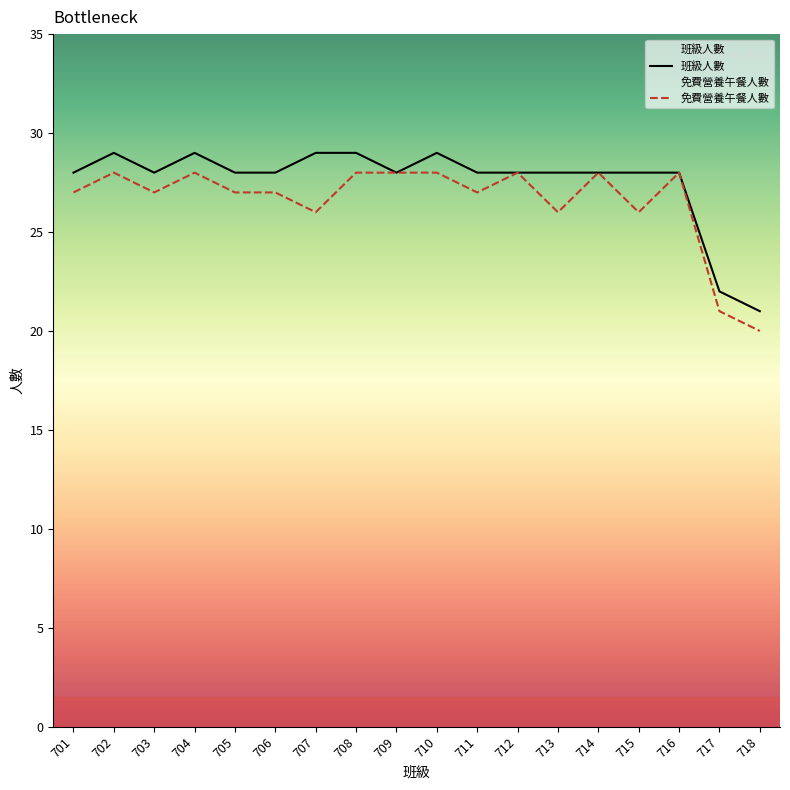

Where does the 班級人數 series first go above 28?

702